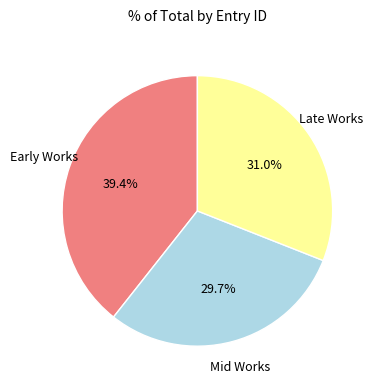

Is there any slice that represents more than half of the pie?

No